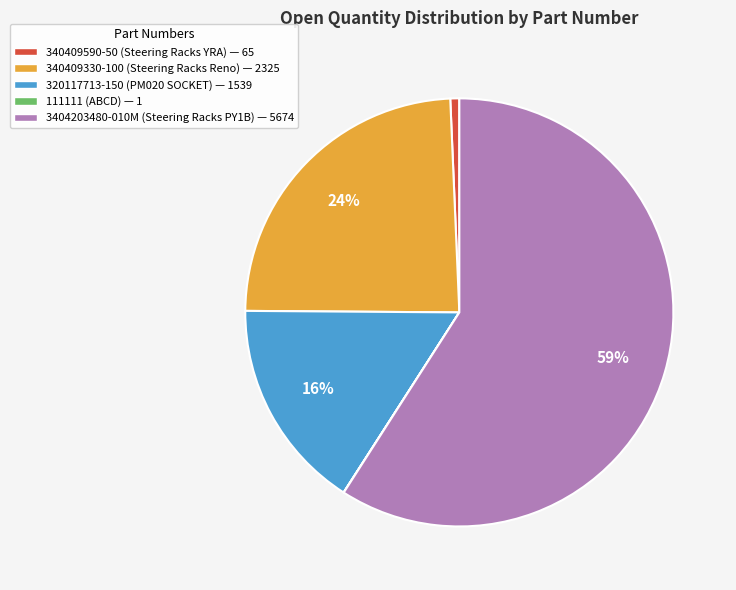

To the nearest percent, what is the combined percentage of 340409330-100 (Steering Racks Reno) — 2325 and 320117713-150 (PM020 SOCKET) — 1539?

40%